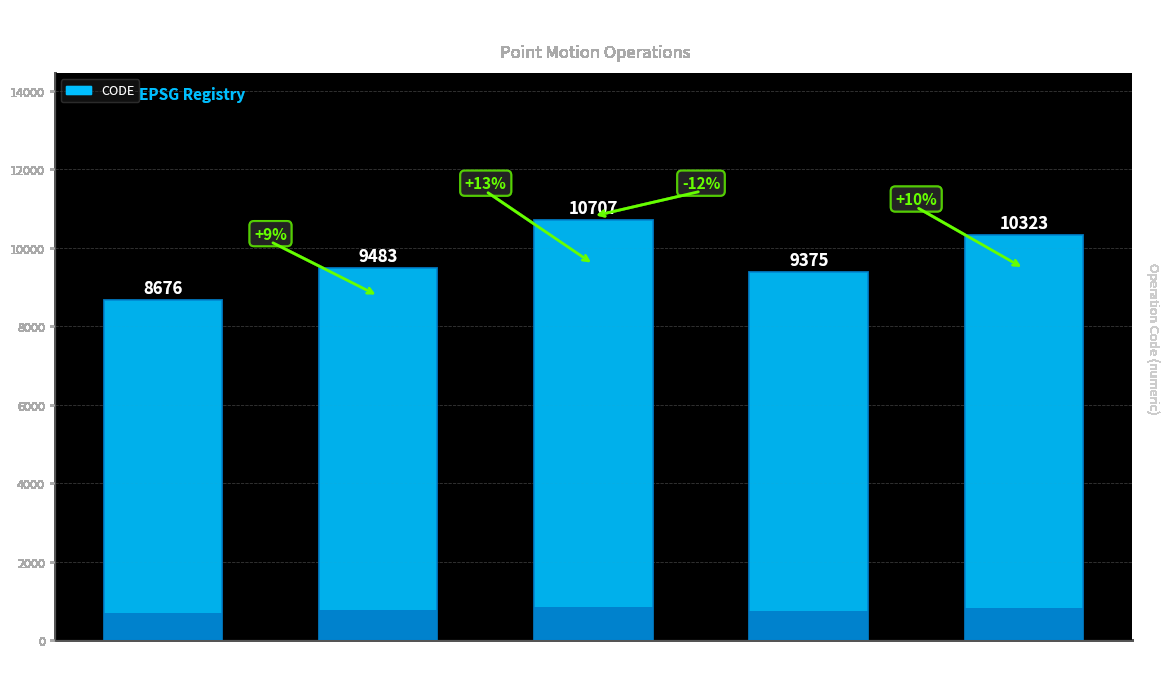

How many bars are there in total?

5